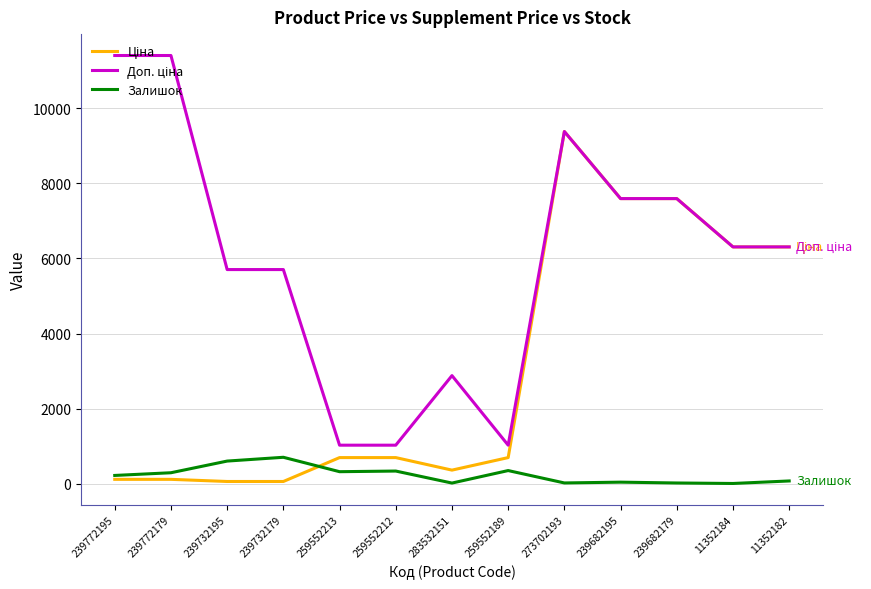

What is the difference between the Залишок values at 239682179 and 259552212?

318.0